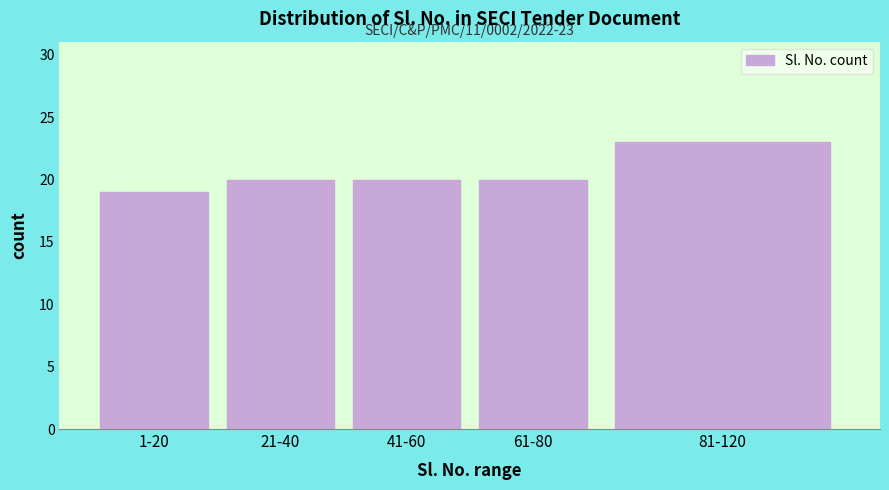

Reading left to right, extract all data points from this chart.

19	20	20	20	23